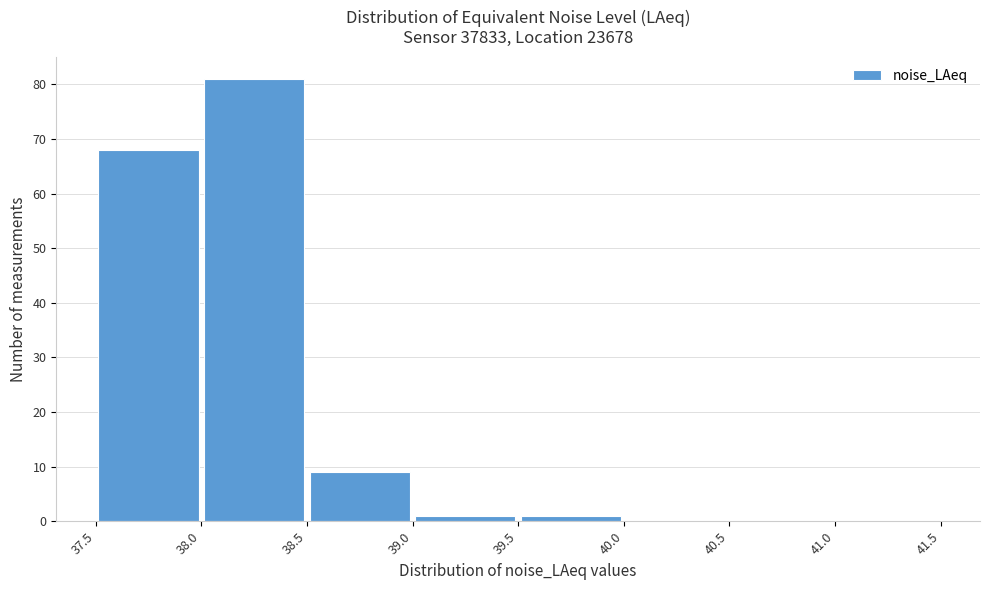

Reading left to right, transcribe this chart: for each bar, give the range it covers on the x-axis and its height. The values are not printed on the chart, so give them approximately, as read against the axis.

37.5 to 38.0: 68
38.0 to 38.5: 81
38.5 to 39.0: 9
39.0 to 39.5: 1
39.5 to 40.0: 1
40.0 to 40.5: 0
40.5 to 41.0: 0
41.0 to 41.5: 0